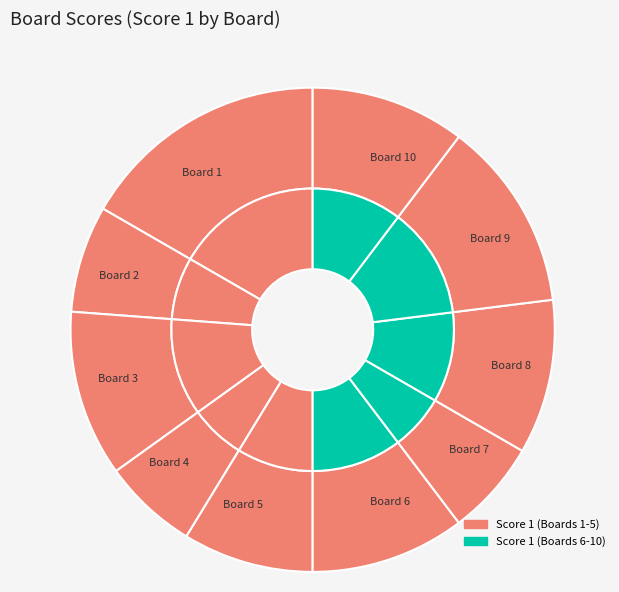

Rank the categories by value from lowest to highest.

Board 4, Board 7, Board 2, Board 5, Board 6, Board 8, Board 10, Board 3, Board 9, Board 1